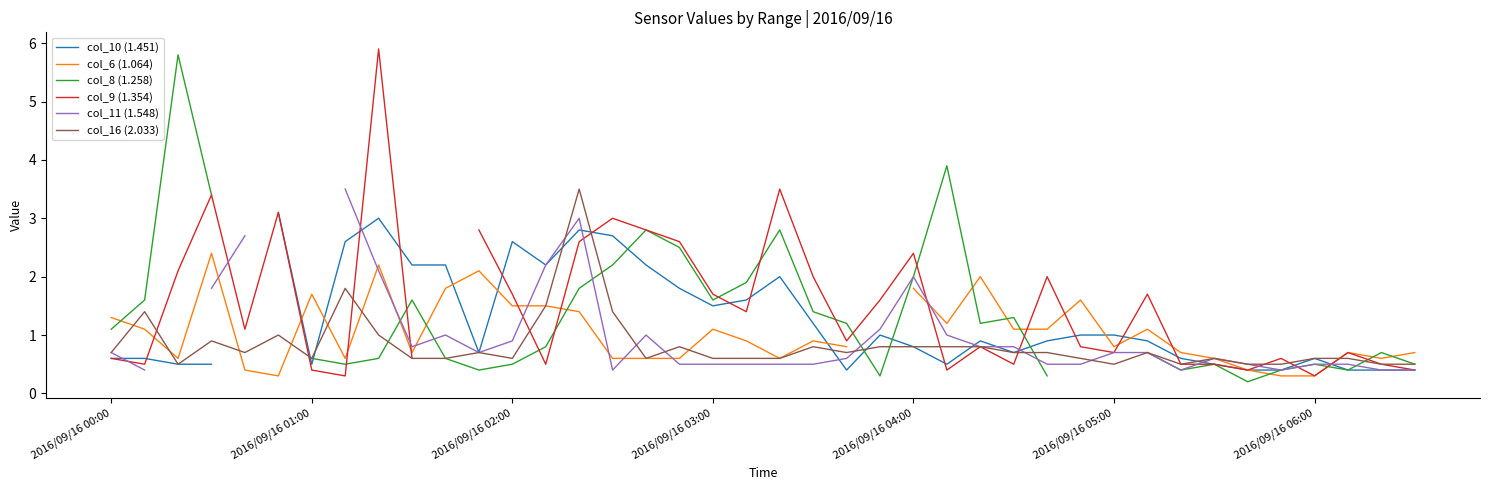

The col_16 (2.033) series shows 1.1 at 2016/09/16 00:00. True or false?

False